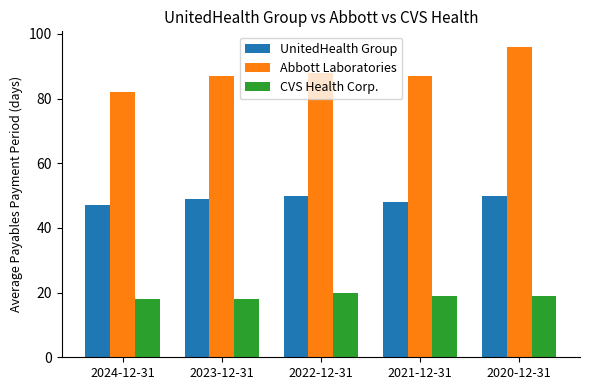

At which category does the chart reach its peak across all series?

2020-12-31